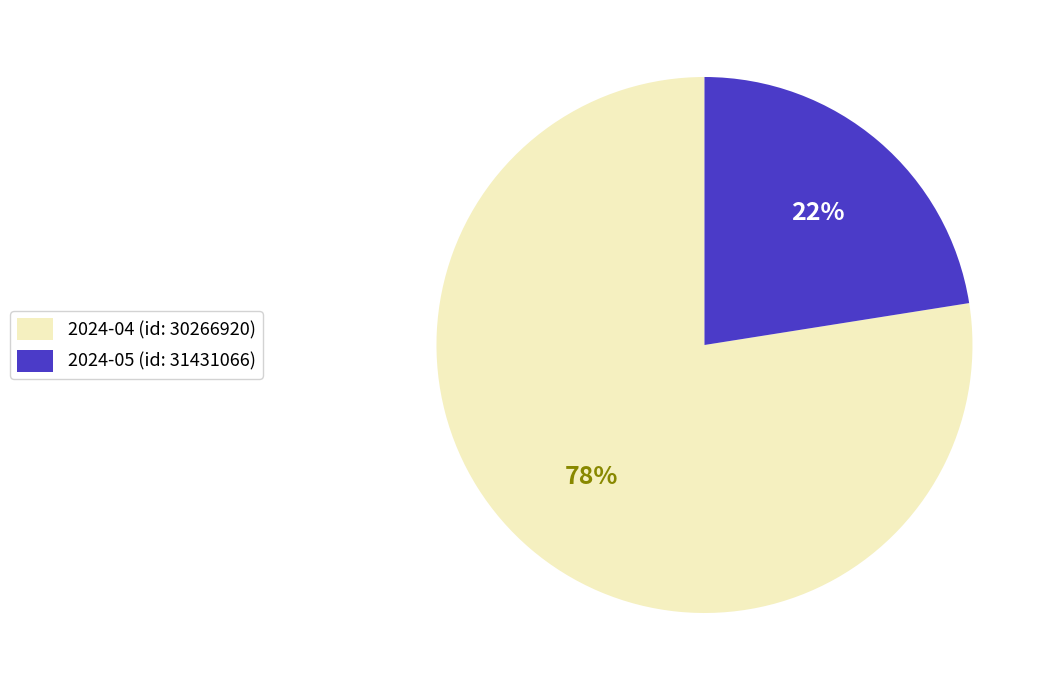

What is the smallest slice in the pie chart?

2024-05 (id: 31431066)